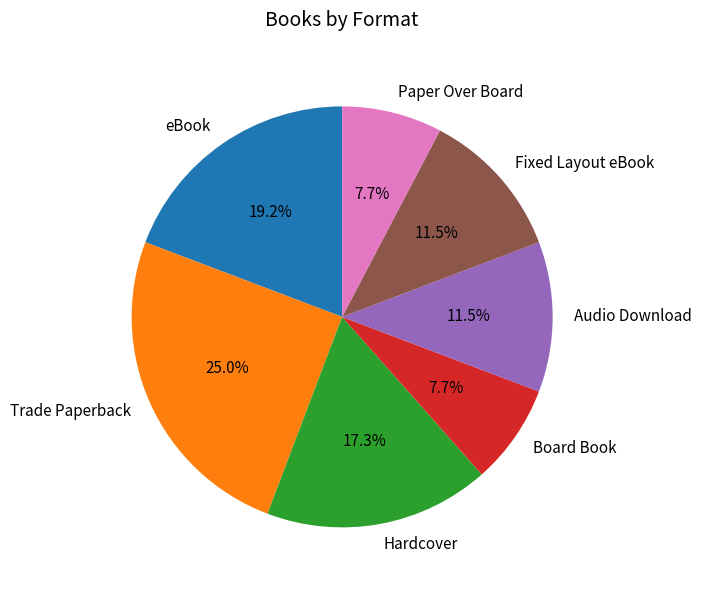

How much of the chart is everything except Board Book?

92.3%